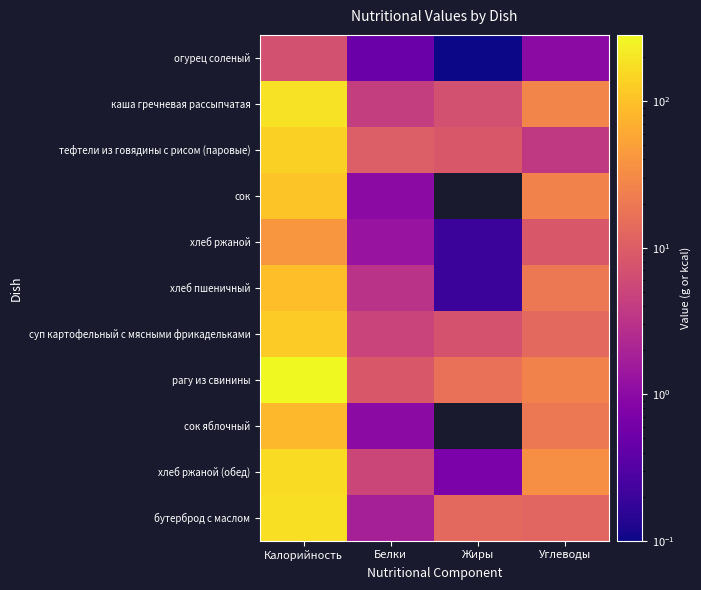

What is the sum of the рагу из свинины values at Жиры and Углеводы?

42.0